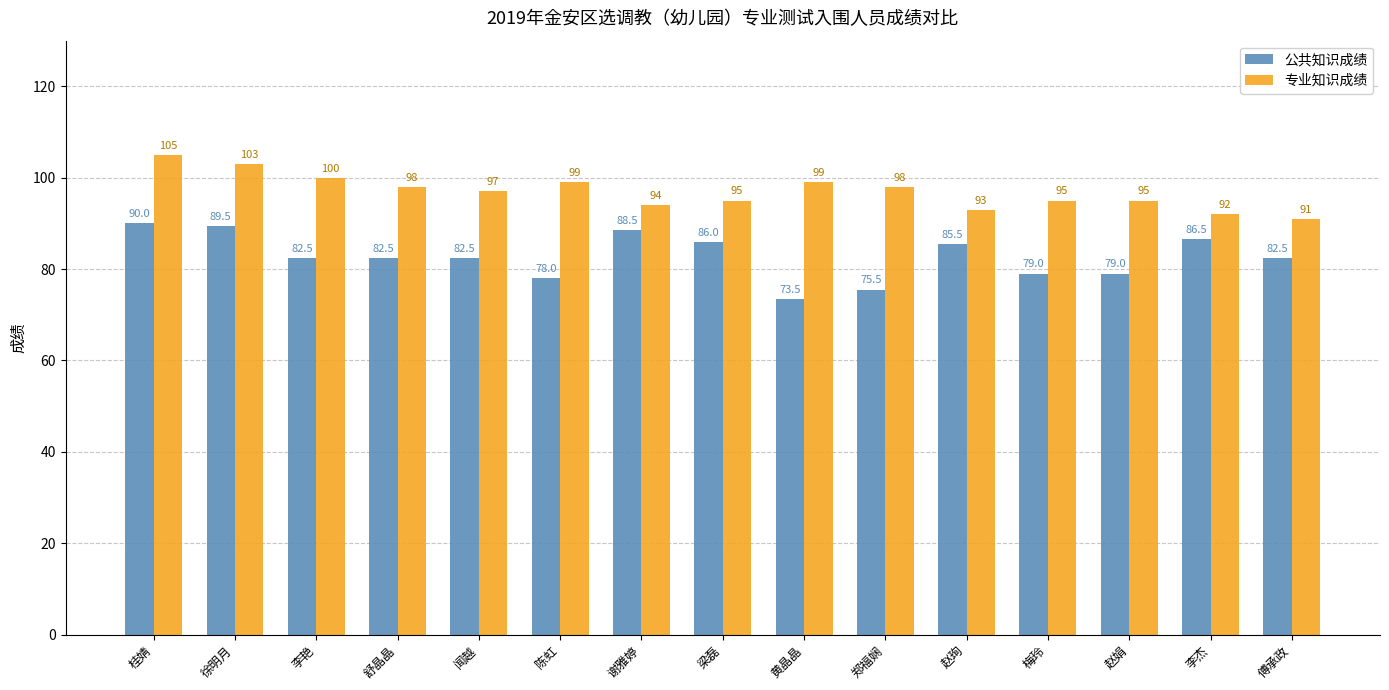

True or false: 公共知识成绩 has a value of 79.0 at 梅玲.

True